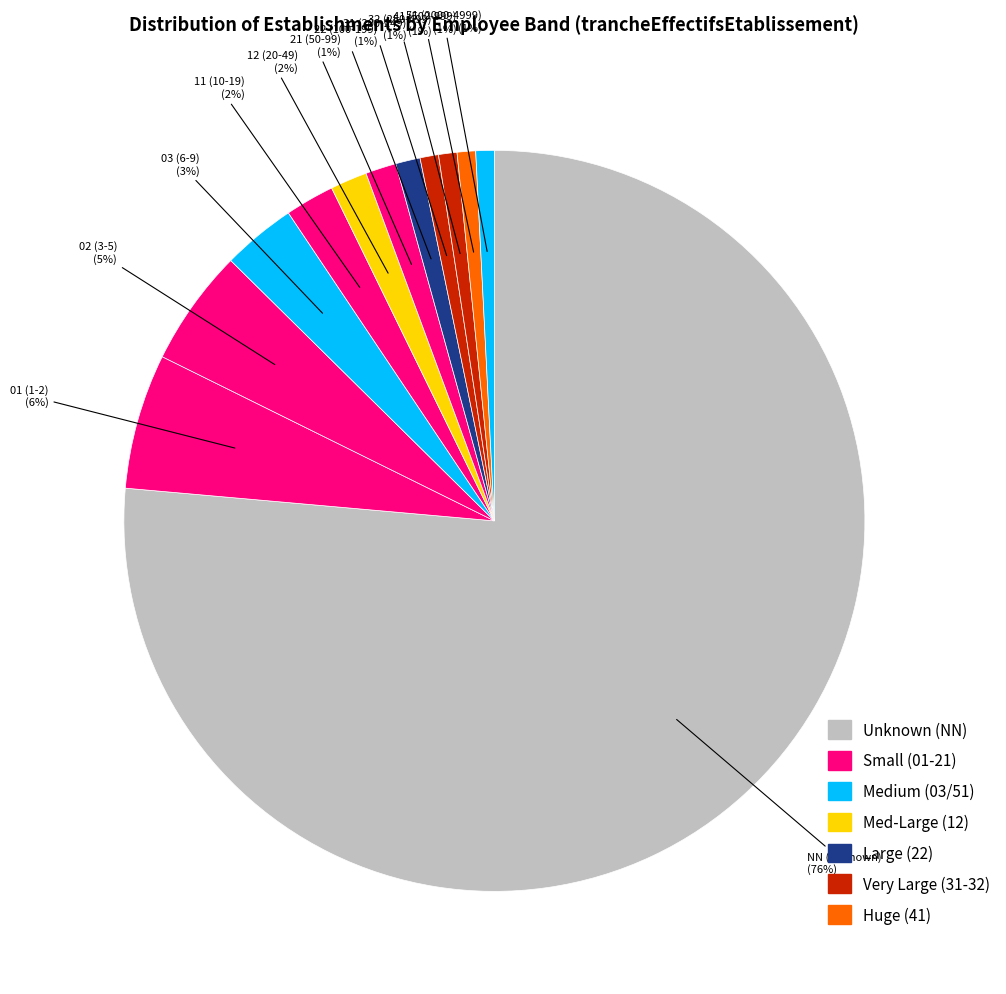

The 01 slice represents 6% of the pie. True or false?

True